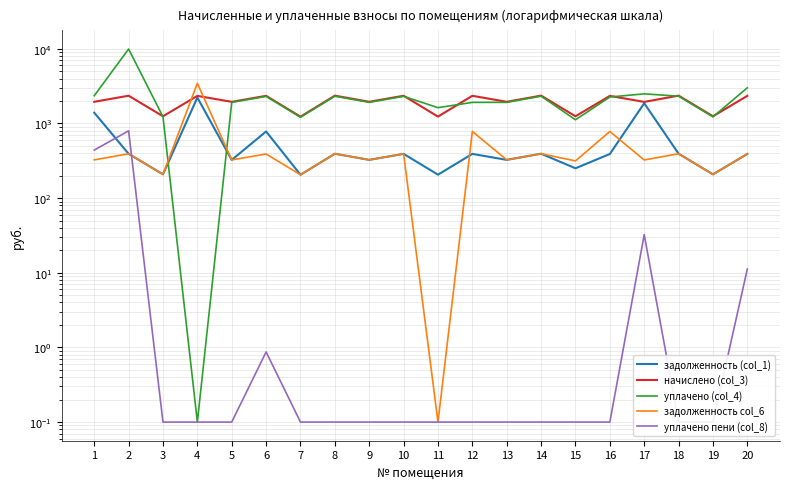

What is the difference between the second highest and minimum values in the начислено (col_3) series?

1127.6